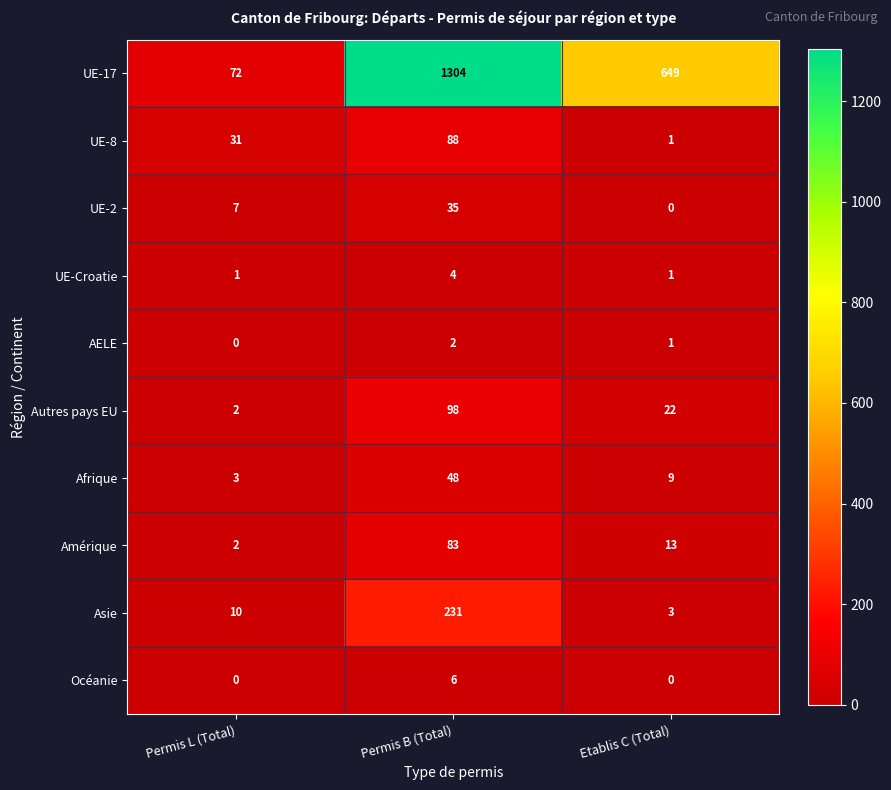

At which label does Autres pays EU first exceed 22?

Permis B (Total)